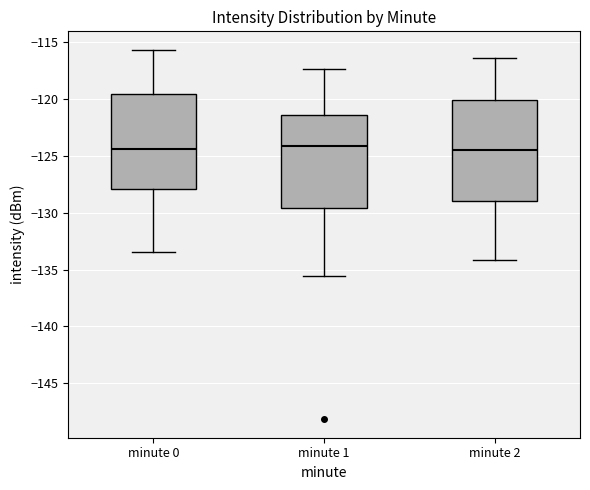

Comparing the boxes themselves (not the whiskers), which one is the tallest?

minute 2